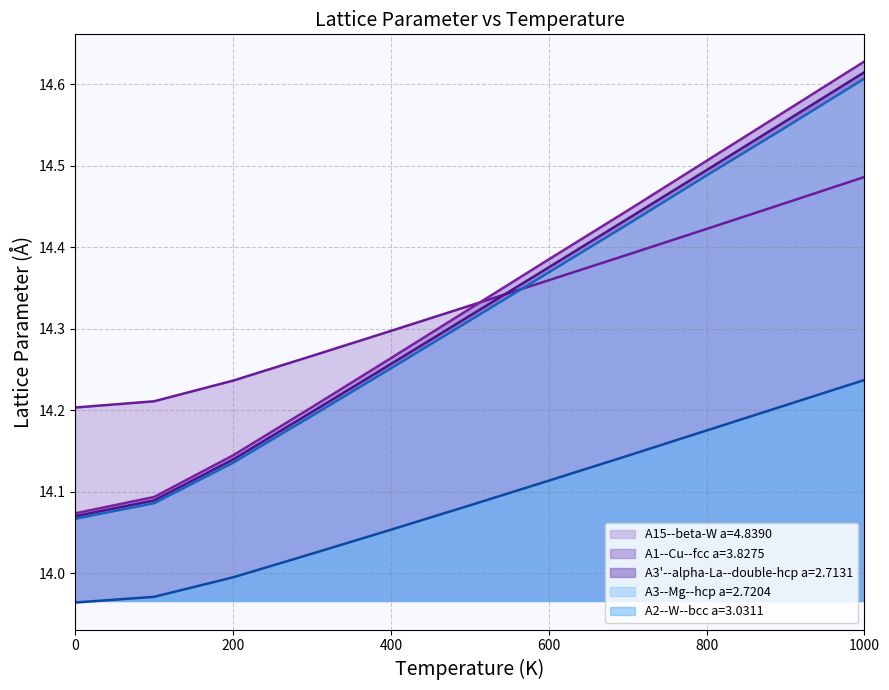

What is the label of the 11th point from the left?

1000.0